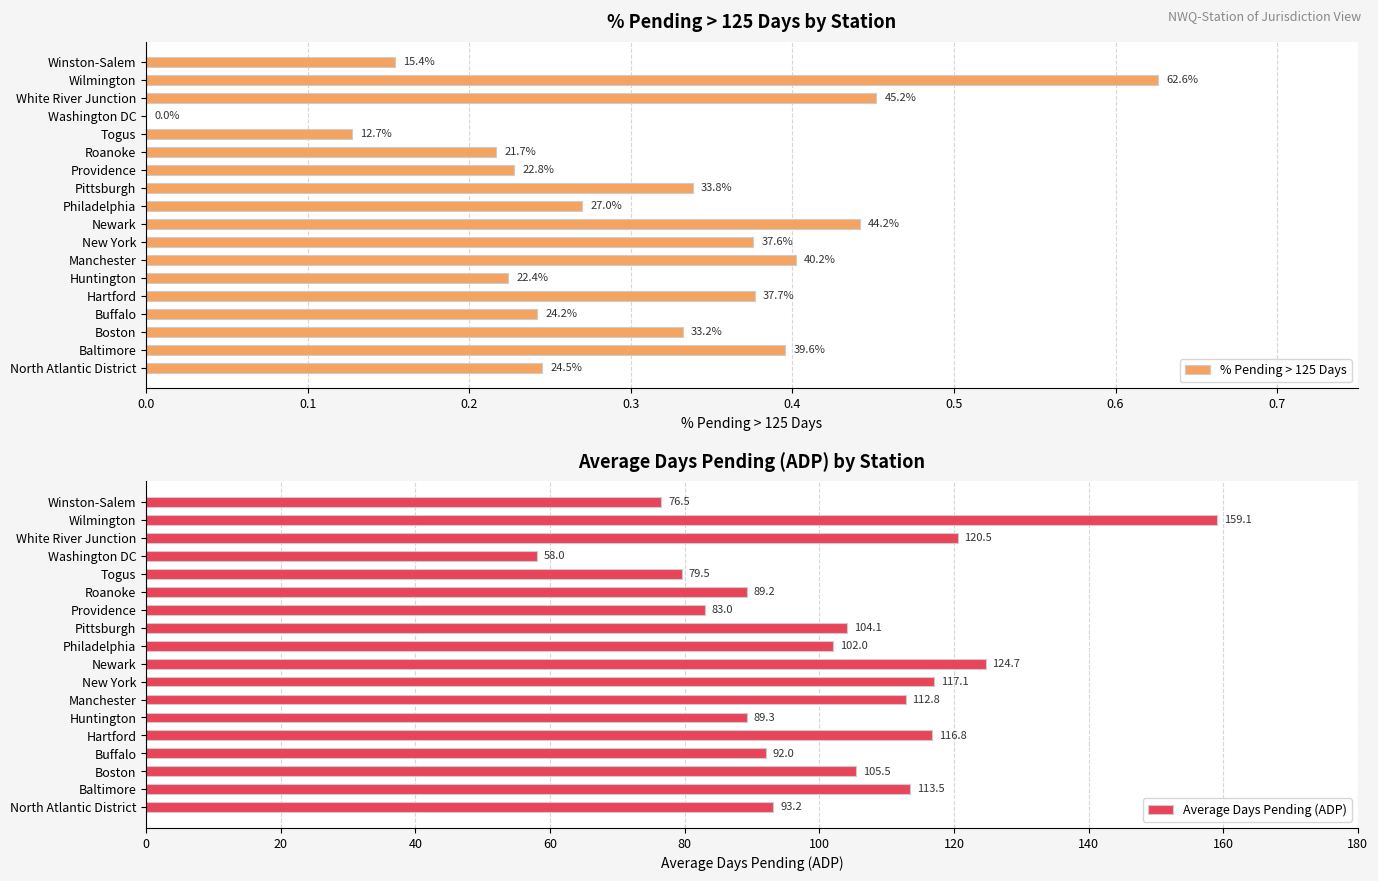

List the labels in order of Average Days Pending (ADP) value, smallest first.

Washington DC, Winston-Salem, Togus, Providence, Roanoke, Huntington, Buffalo, North Atlantic District, Philadelphia, Pittsburgh, Boston, Manchester, Baltimore, Hartford, New York, White River Junction, Newark, Wilmington